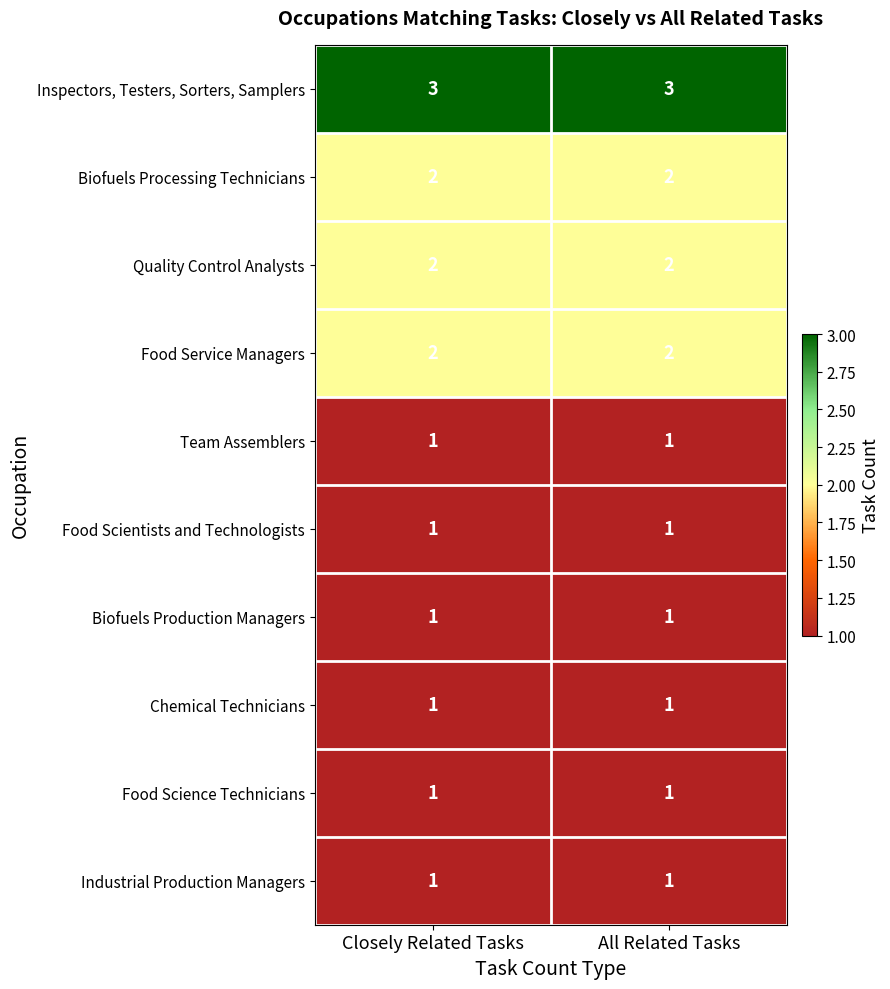

Reading left to right, what are all the values shown in this chart?

Inspectors, Testers, Sorters, Samplers: 3	3
Biofuels Processing Technicians: 2	2
Quality Control Analysts: 2	2
Food Service Managers: 2	2
Team Assemblers: 1	1
Food Scientists and Technologists: 1	1
Biofuels Production Managers: 1	1
Chemical Technicians: 1	1
Food Science Technicians: 1	1
Industrial Production Managers: 1	1